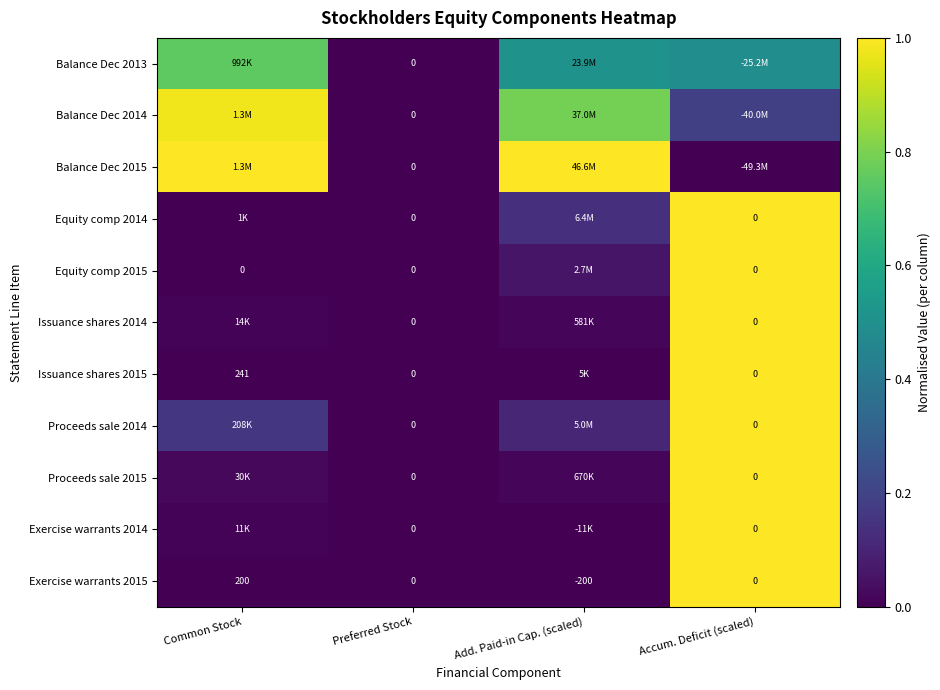

Where does the Exercise warrants 2015 series first go above 0?

Common Stock